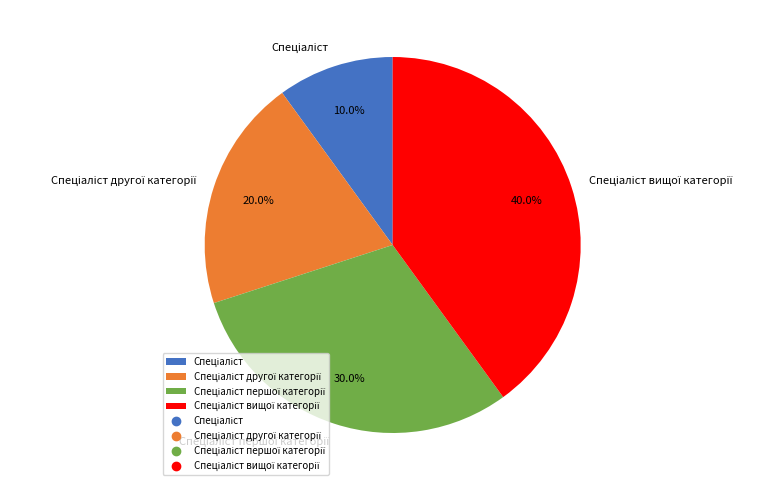

Does any single category account for the majority?

No